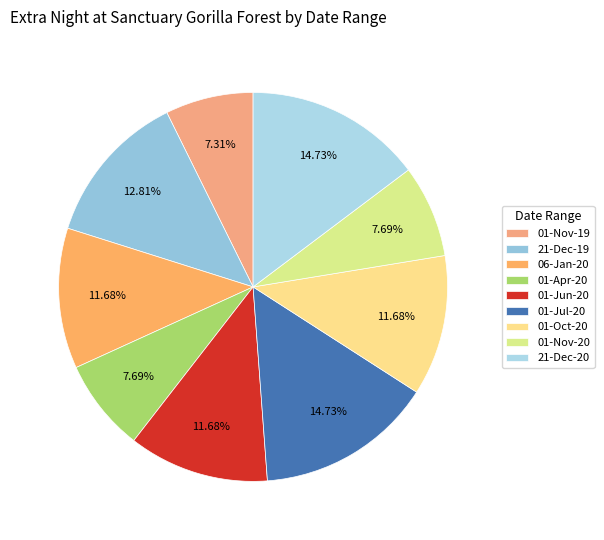

What percentage is the 06-Jan-20 slice, to the nearest percent?

12%